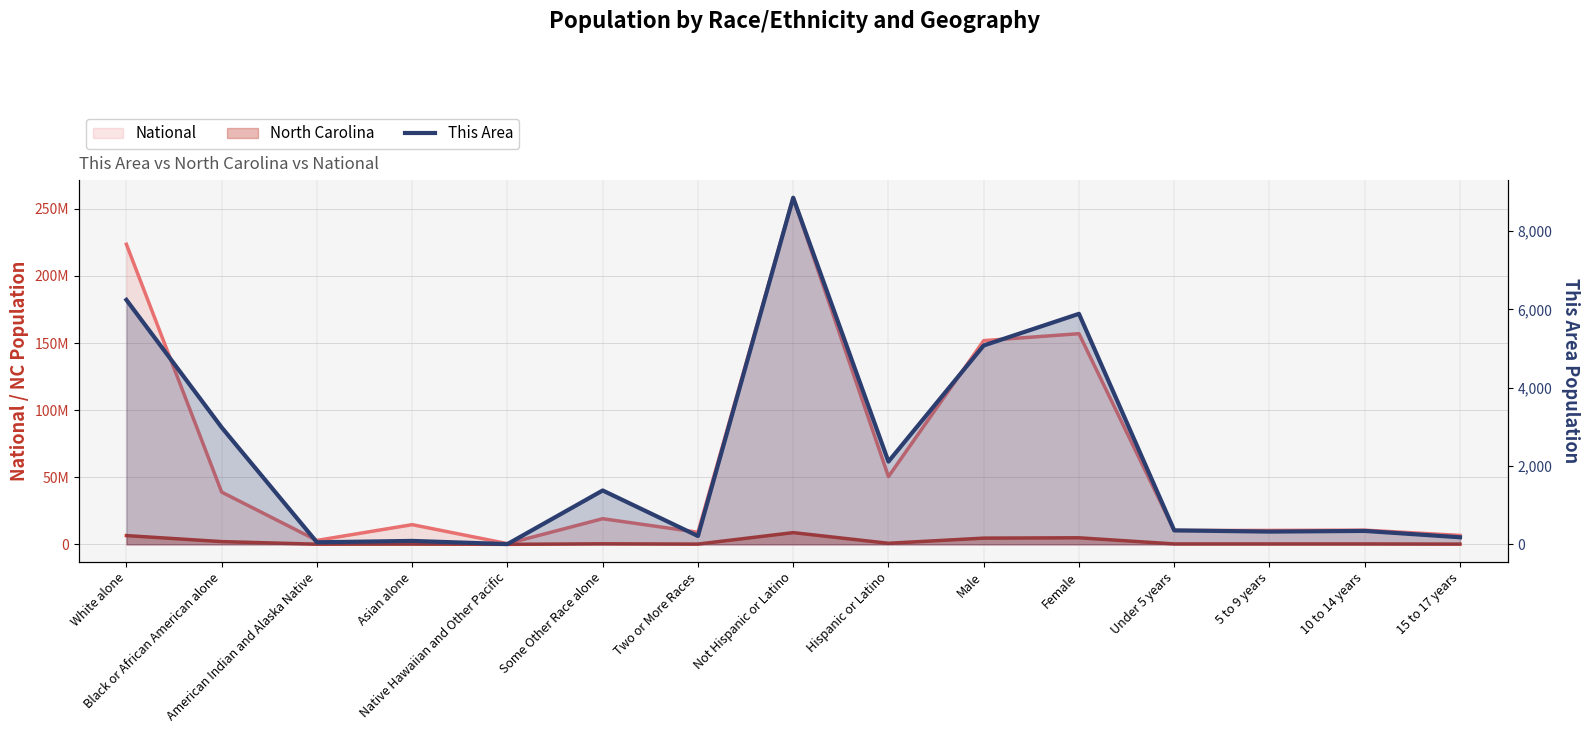

Read the value at Native Hawaiian and Other Pacific, to the nearest 10.

10